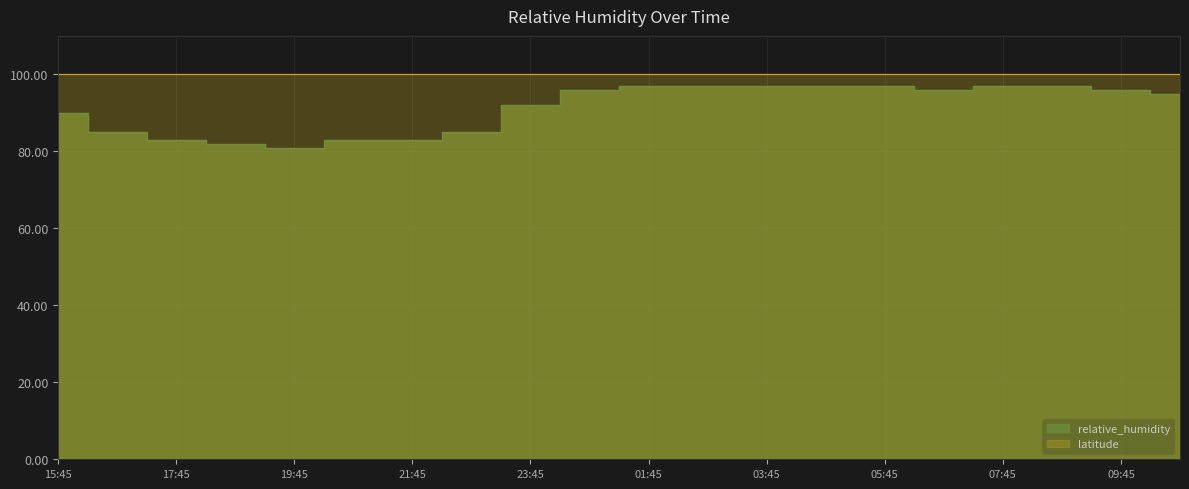

At which category does the data reach its first local valley?

19:45